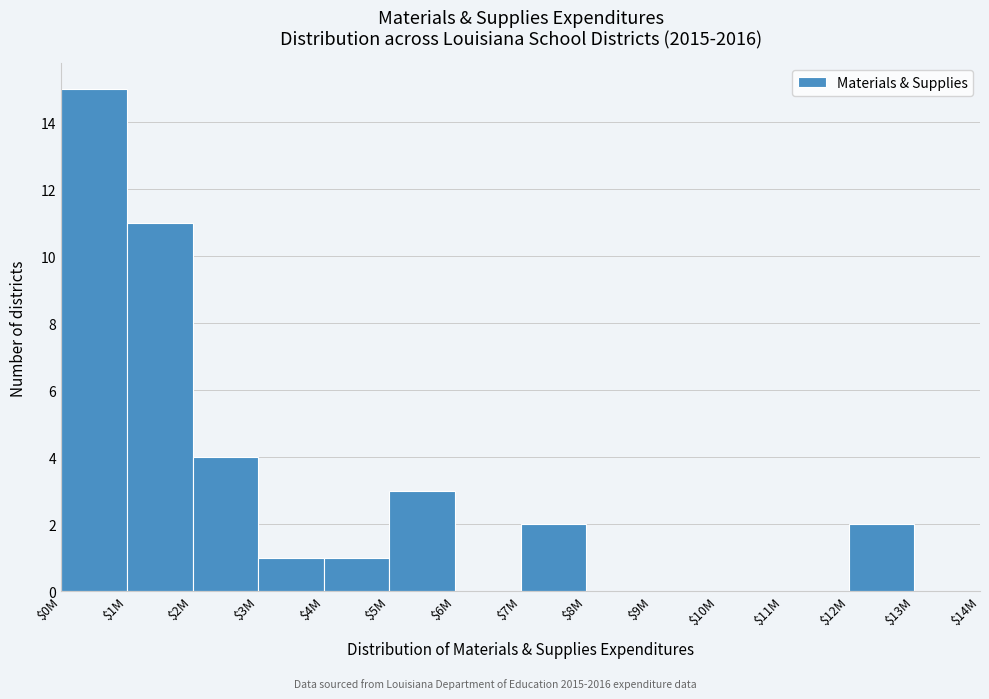

What is the sum of all values?

39